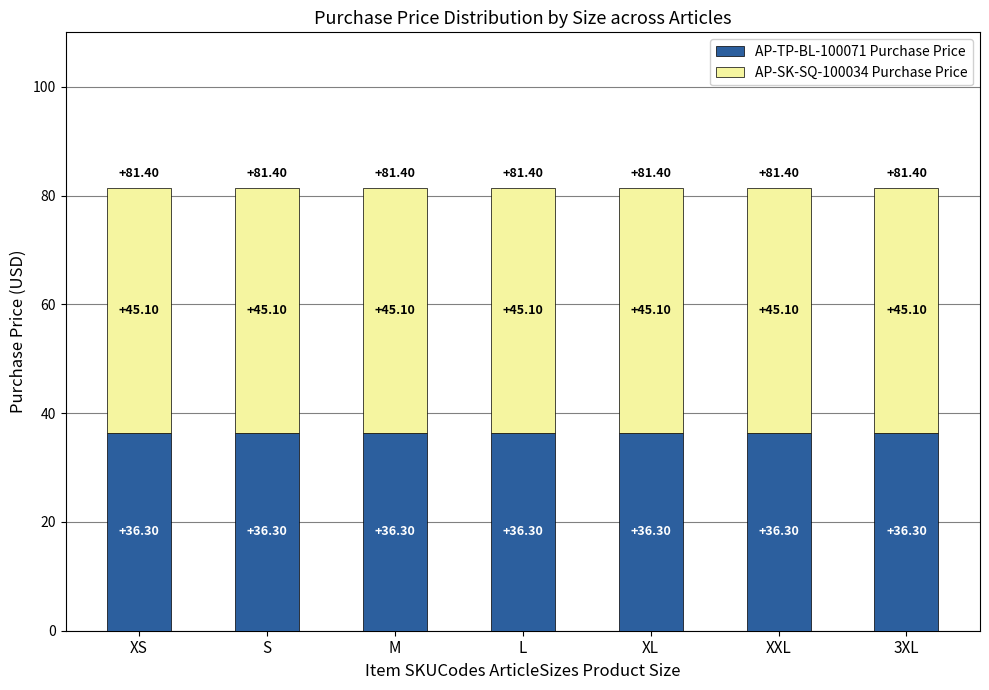

What is the average value of the AP-TP-BL-100071 Purchase Price series?

36.3